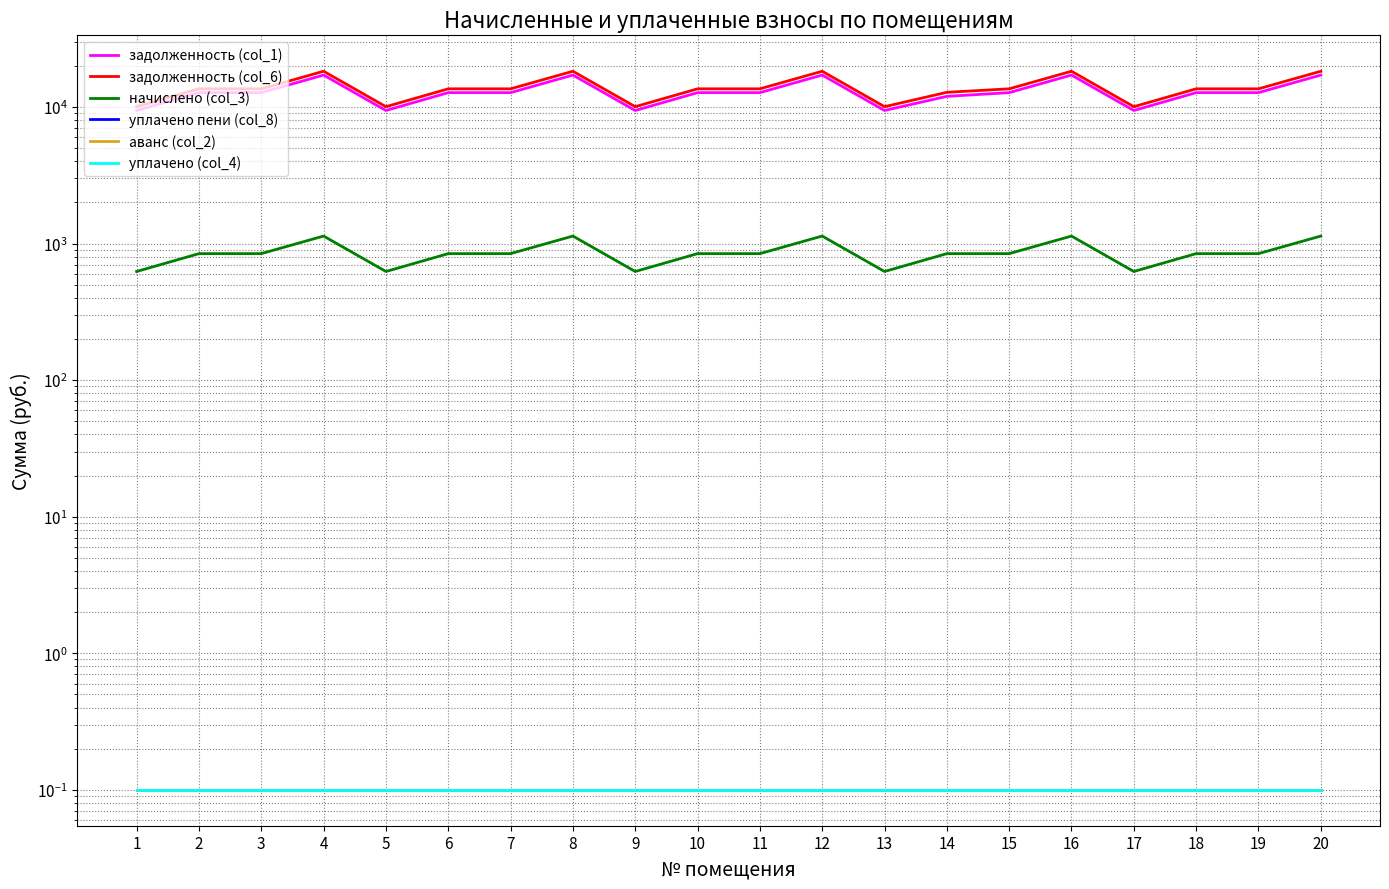

True or false: аванс (col_2) and начислено (col_3) intersect in this chart.

False